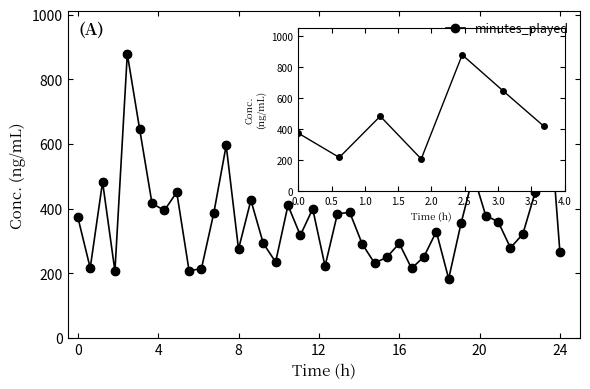

What is the sum of all values?

14565.3